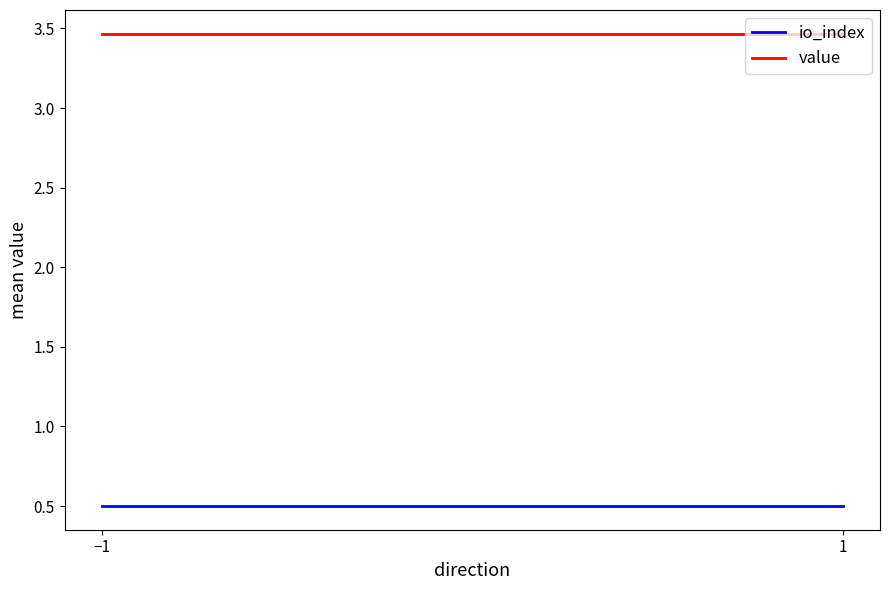

What is the value of the io_index point at the 2nd from the left?

0.5